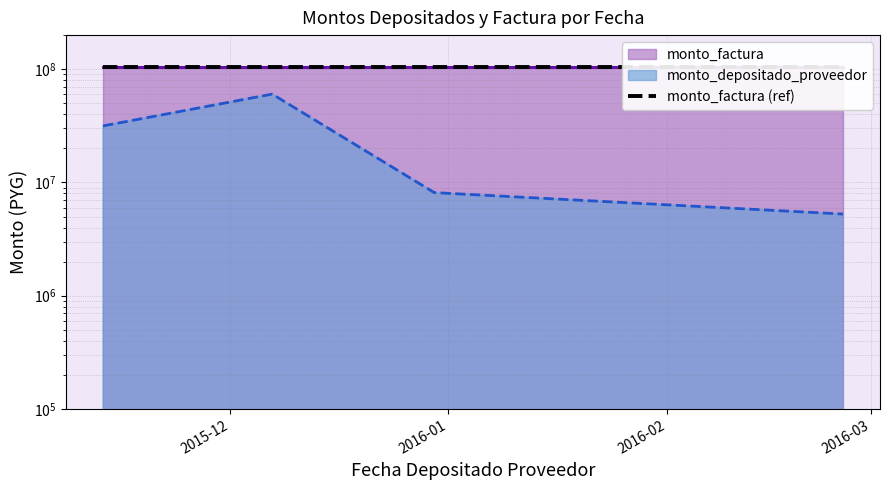

Where is the first local maximum?

2015-12-07